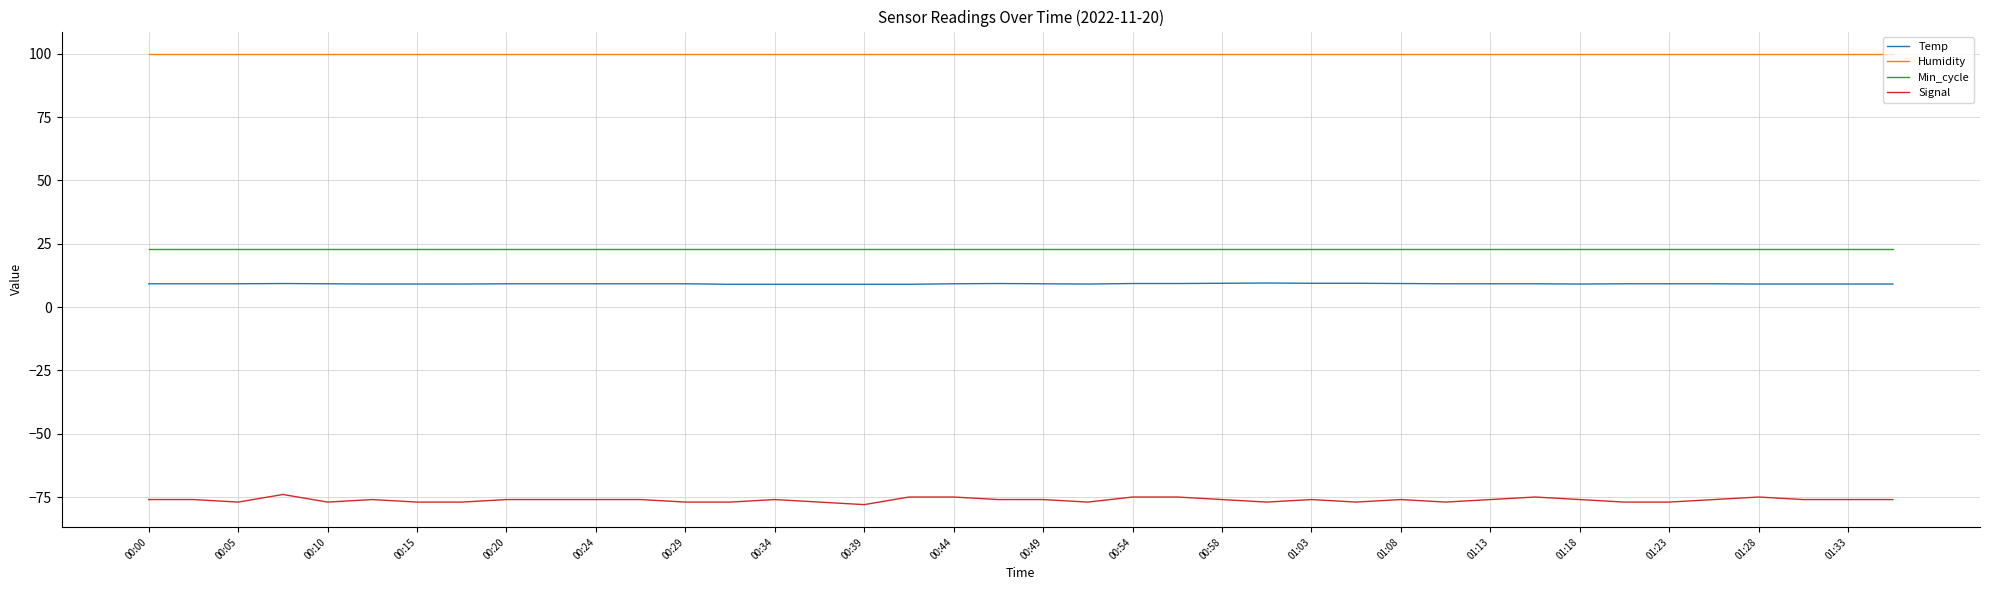

Which series has the largest total across all categories?

Humidity